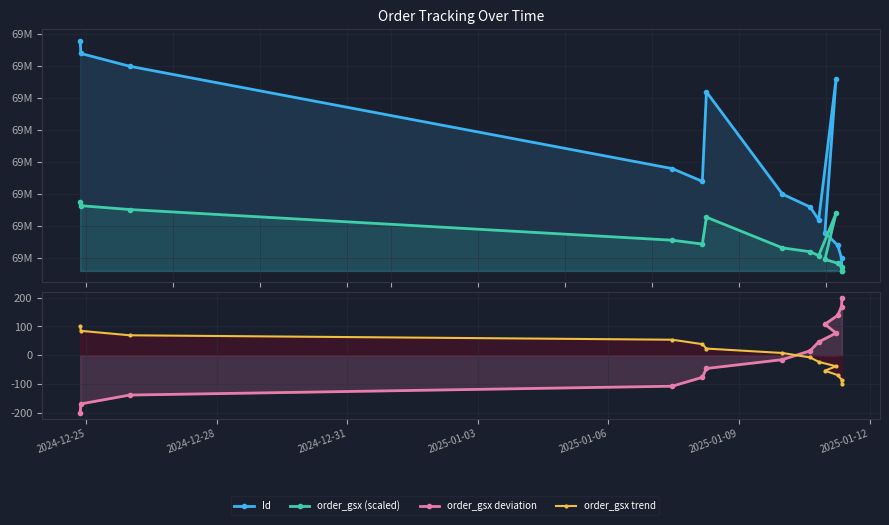

At how many categories does at least one series exceed 56231205?

14